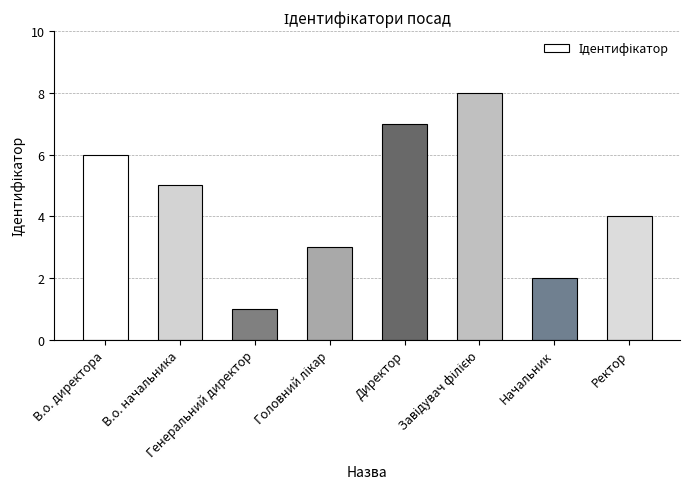

What is the difference between the second highest and second lowest values?

5